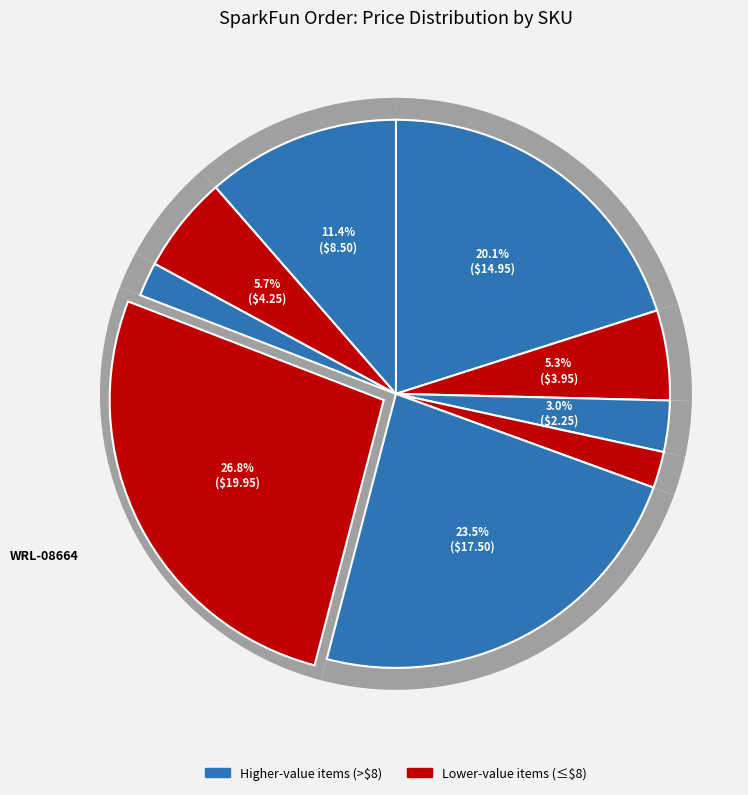

How much of the chart is everything except WRL-08664?

73.2%